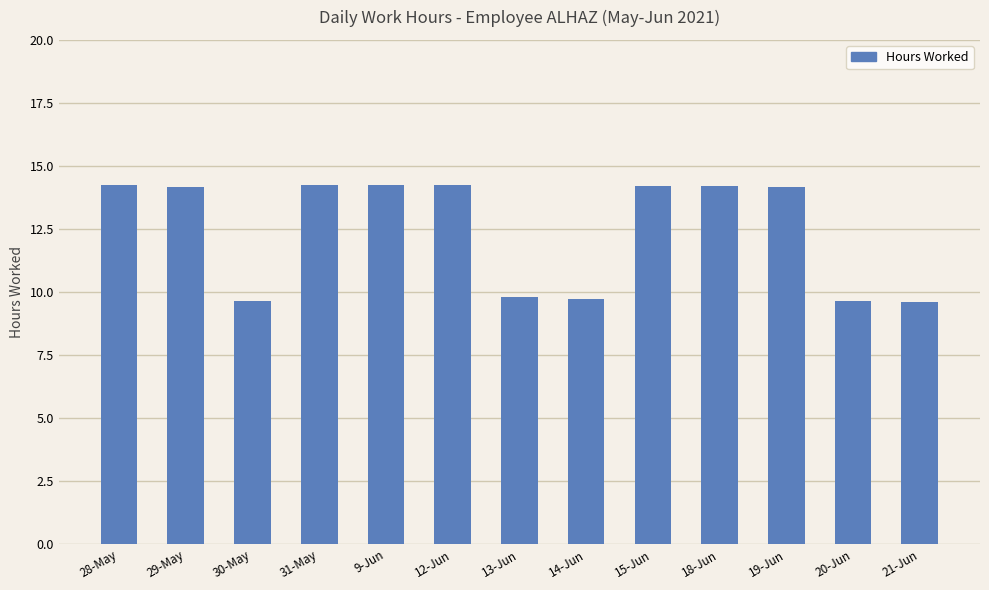

What is the smallest value displayed?

9.6